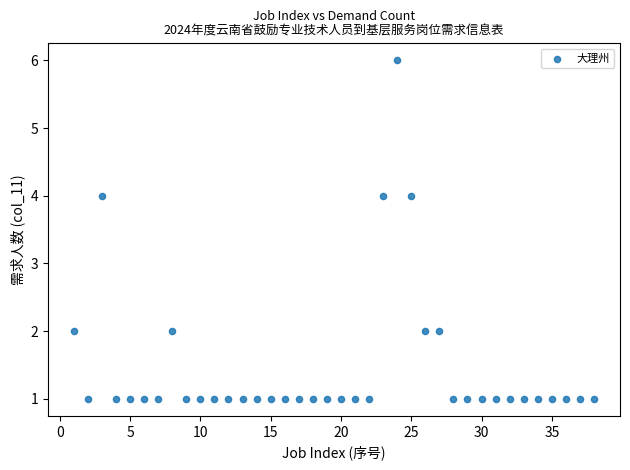

What is the range of Y values (max minus min)?

5